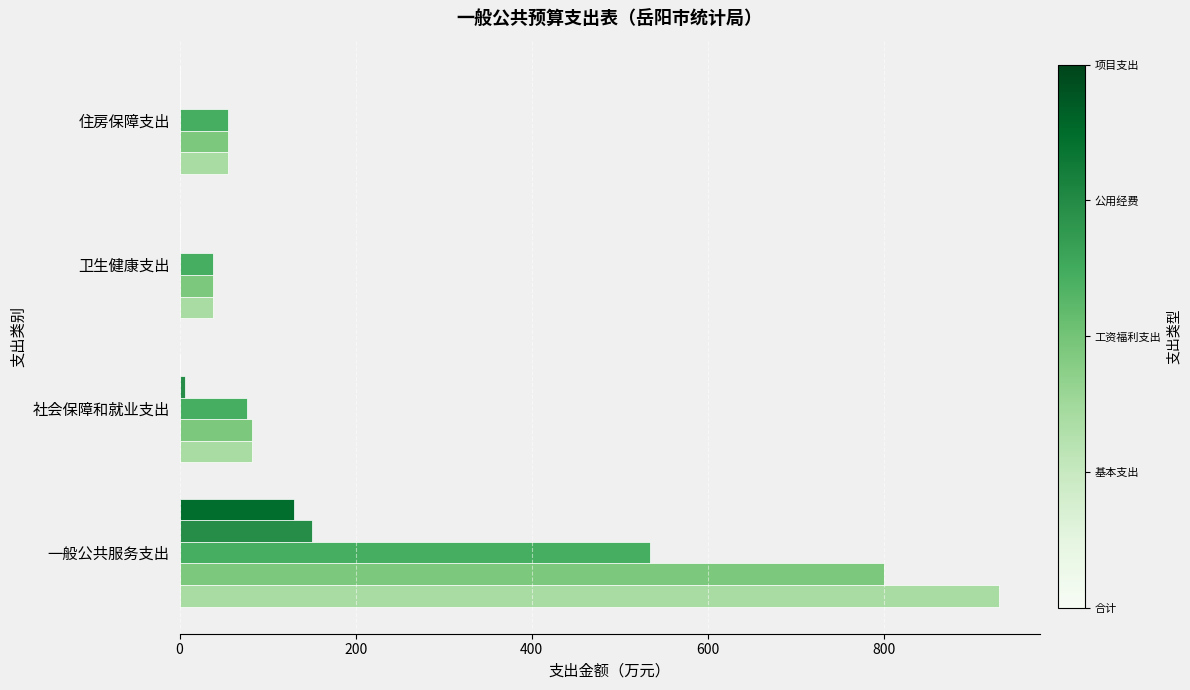

Which label corresponds to the largest value in the chart?

一般公共服务支出